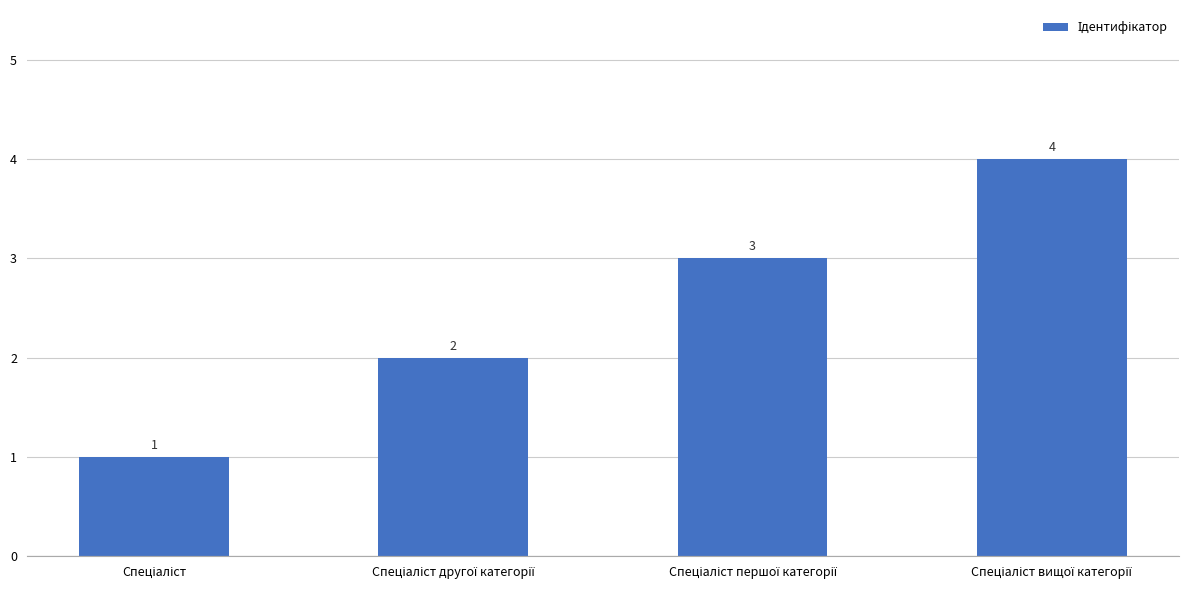

What is the maximum value shown in the chart?

4